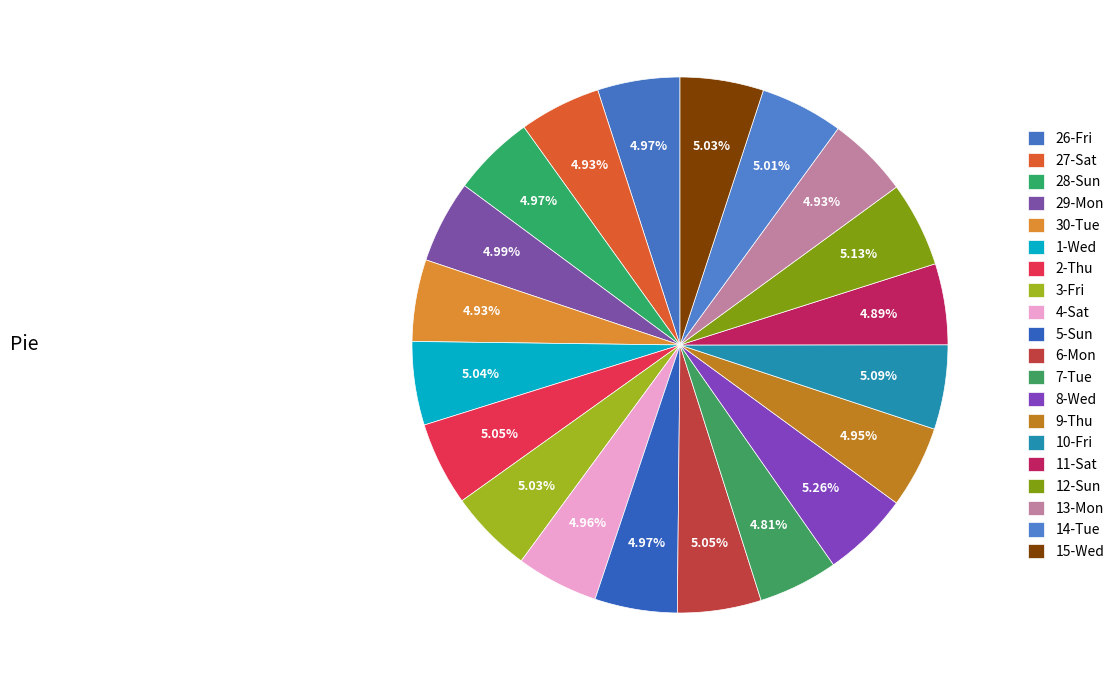

Count the number of slices in the pie.

20